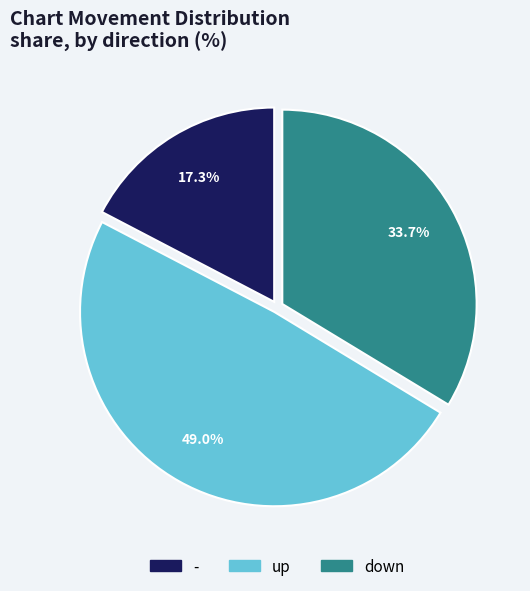

Does any single category account for the majority?

No